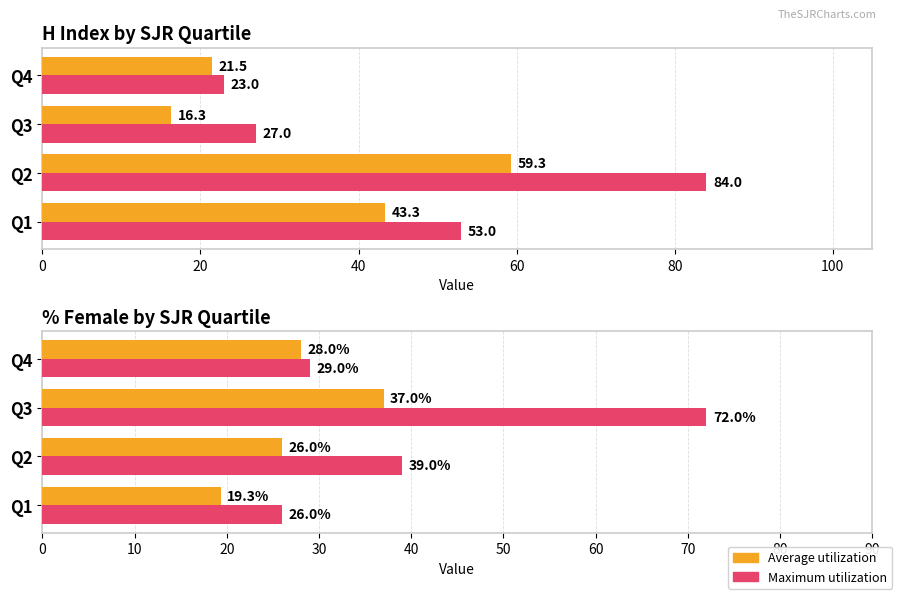

How many groups of bars are there?

4